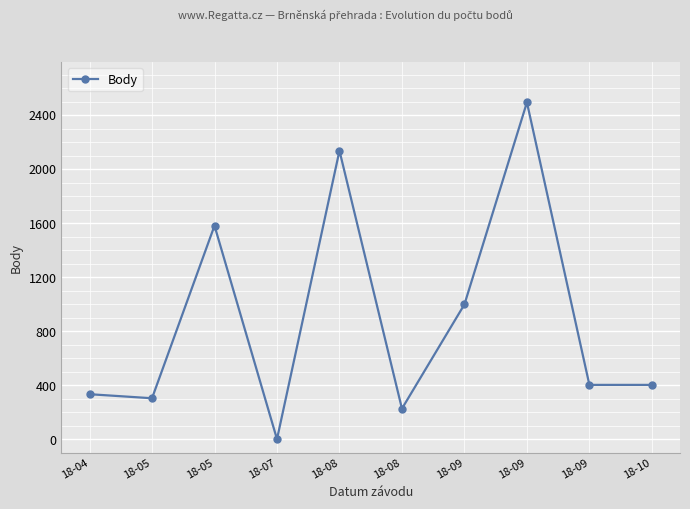

How many distinct data groups are displayed?

1